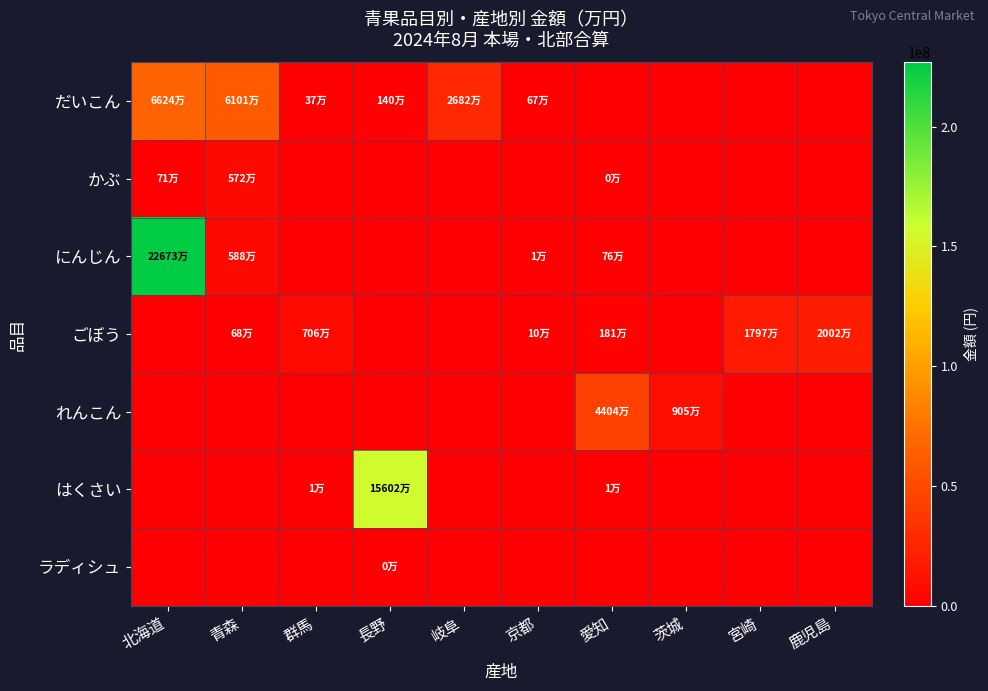

Which series has the largest range (max minus min)?

にんじん